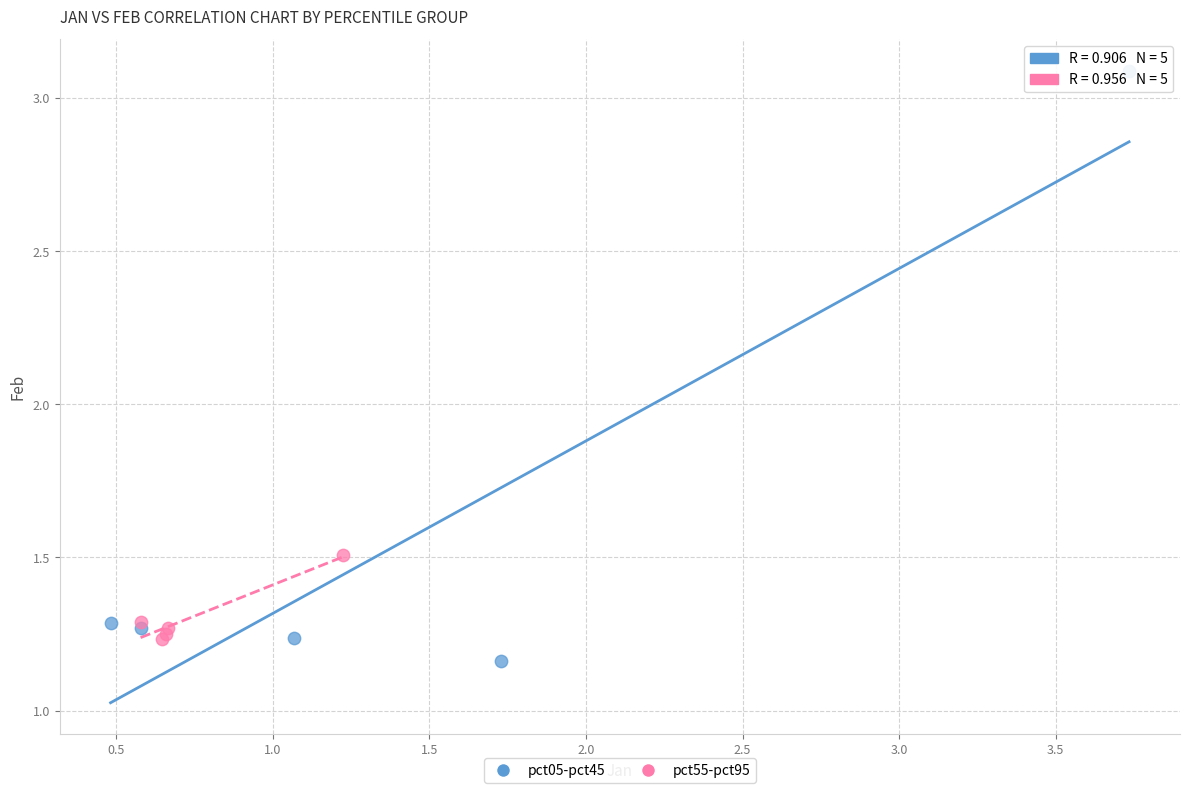

Which series contains the highest Y value?

pct05-pct45